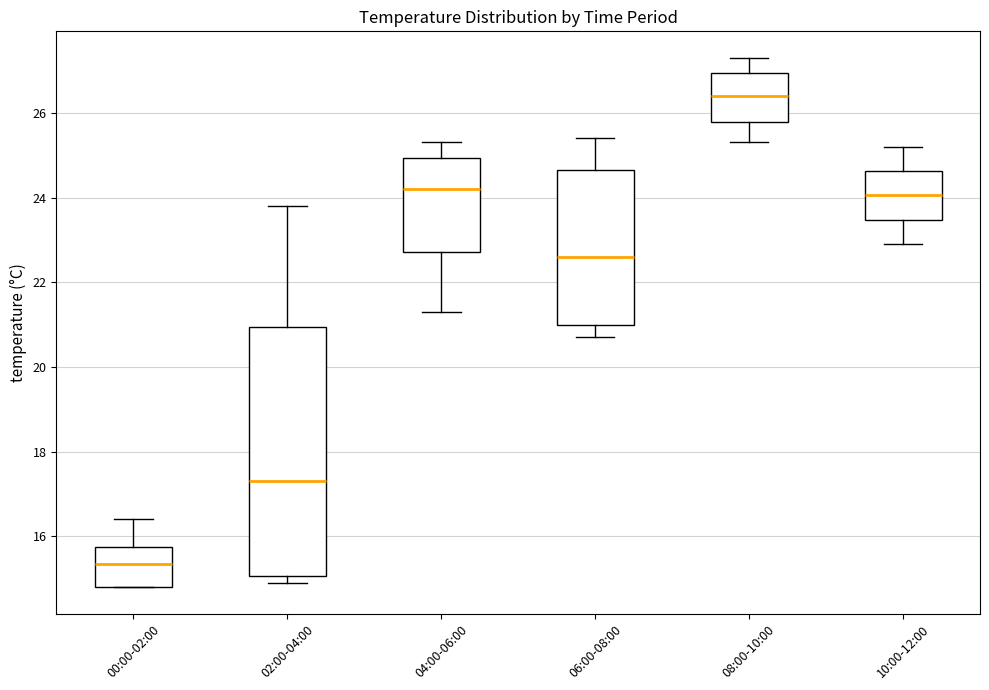

Reading left to right, read every box against the y-axis: the position of its median line, the range the box covers, and the ends of its whiskers. The values are not printed on the chart, so give them approximately, as read against the axis.

00:00-02:00: median 15.4, box 14.8 to 15.8, whiskers 14.8 to 16.4
02:00-04:00: median 17.4, box 15.0 to 21.0, whiskers 15.0 (just below the box's lower edge) to 23.8
04:00-06:00: median 24.2, box 22.8 to 25.0, whiskers 21.4 to 25.4
06:00-08:00: median 22.6, box 21.0 to 24.6, whiskers 20.8 to 25.4
08:00-10:00: median 26.4, box 25.8 to 27.0, whiskers 25.4 to 27.4
10:00-12:00: median 24.0, box 23.4 to 24.6, whiskers 23.0 to 25.2